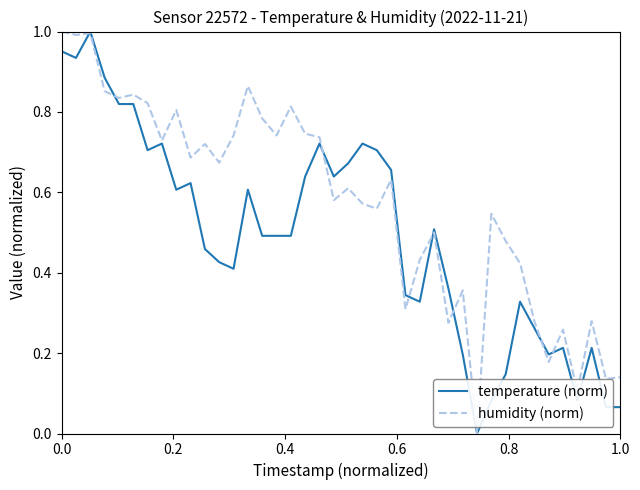

Does the chart have visible grid lines?

No